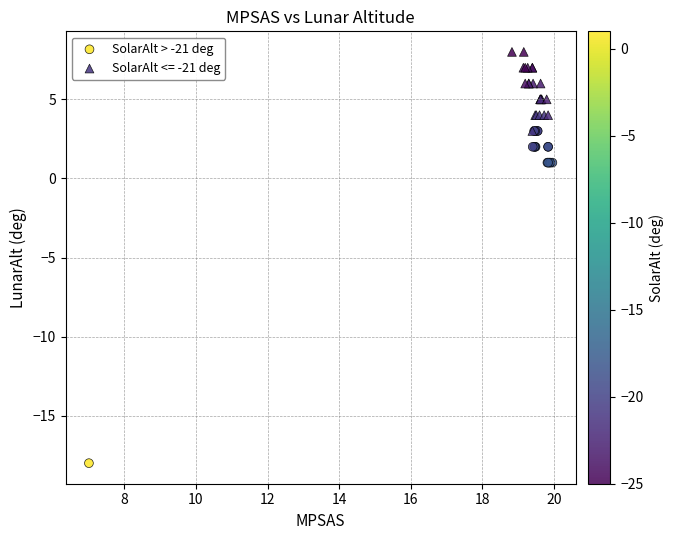

Which series reaches the maximum Y coordinate?

SolarAlt <= -21 deg